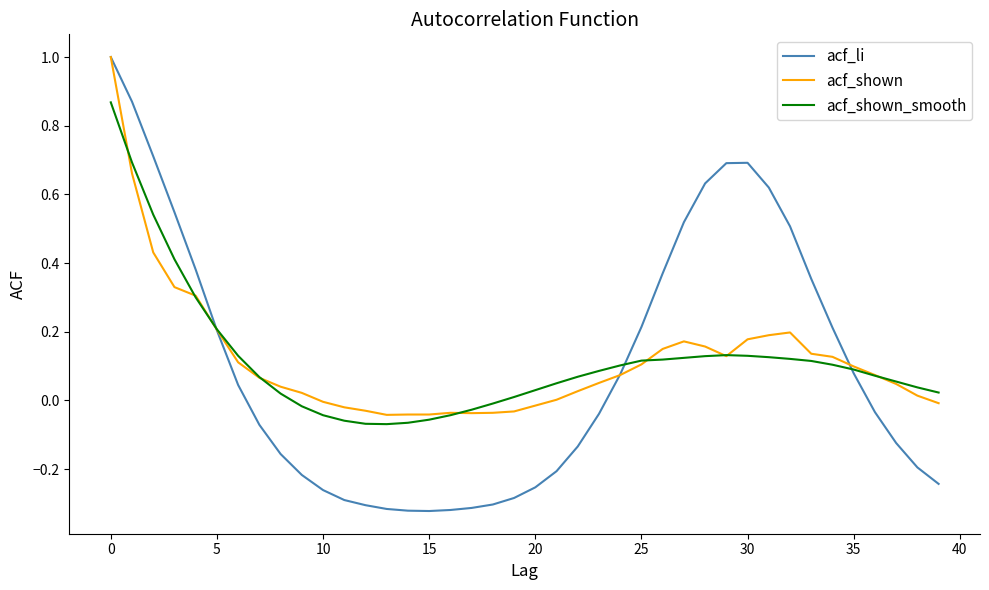

Which series has the largest range (max minus min)?

acf_li